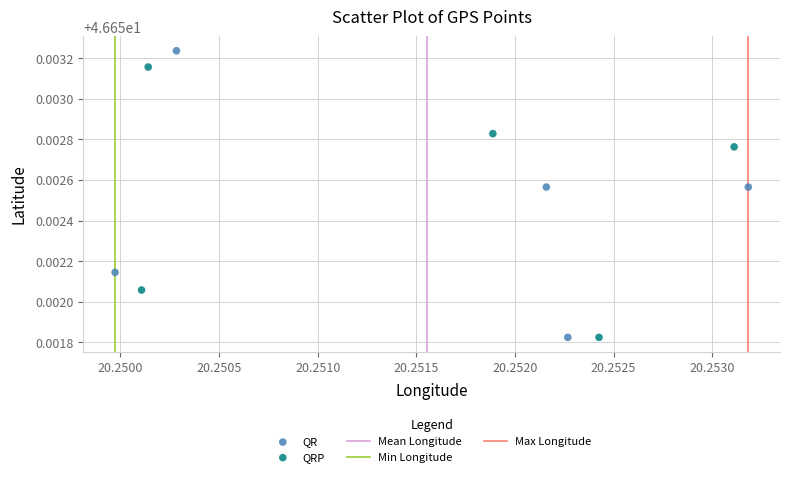

Which series contains the highest Y value?

QR